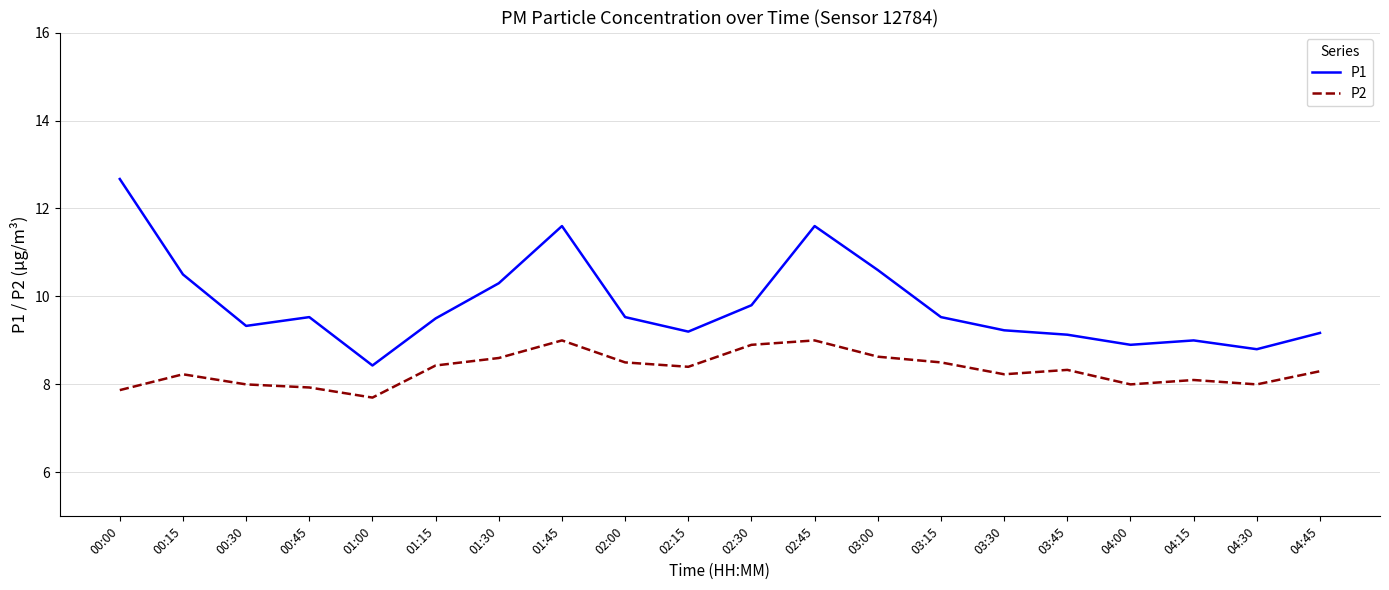

What is the difference between the P2 values at 03:00 and 03:45?

0.3